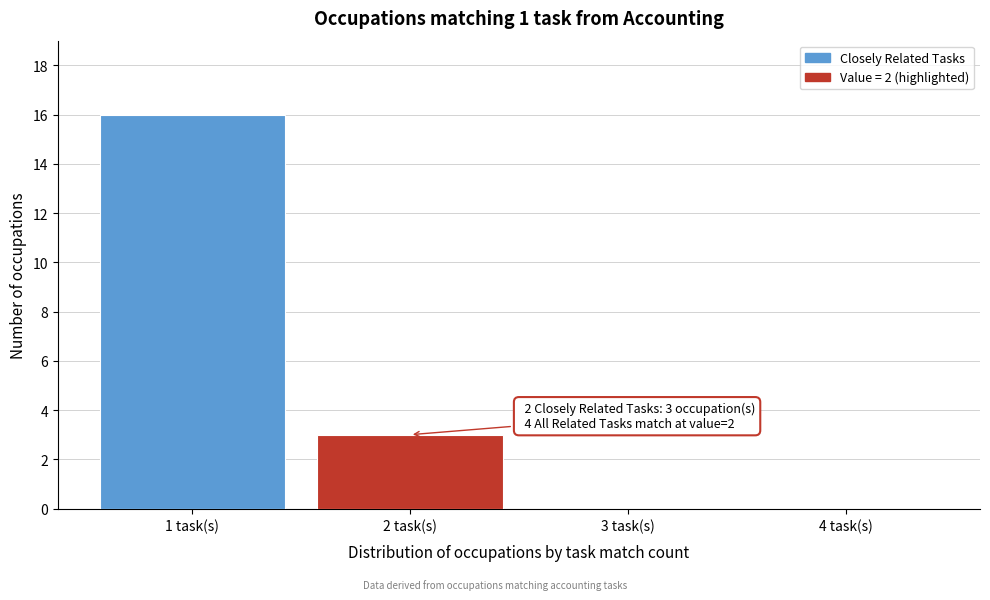

Reading left to right, list all the values displayed in this chart.

1 task(s)=16	2 task(s)=3	3 task(s)=0	4 task(s)=0